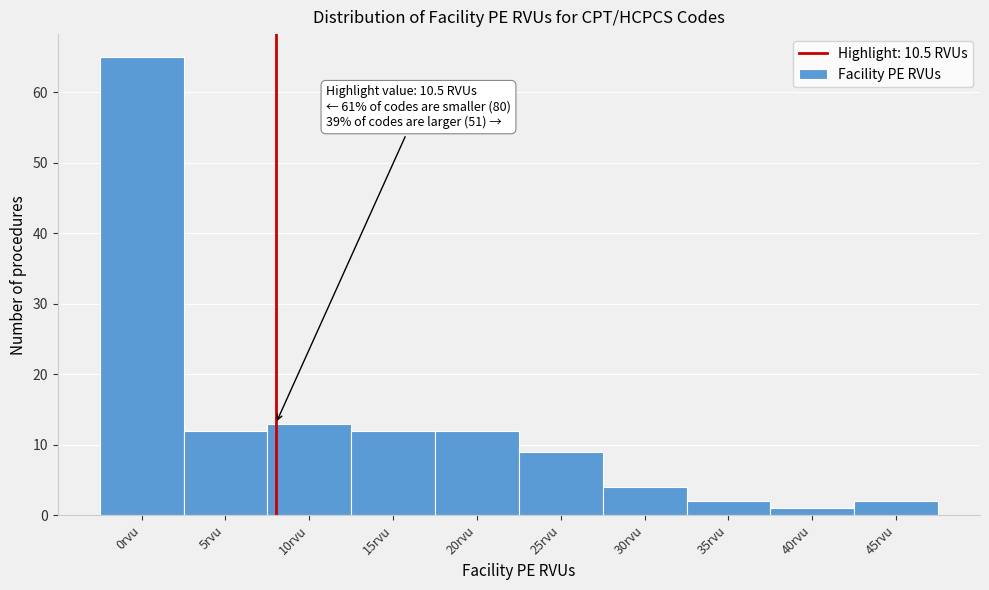

Reading right to left, what are all the values shown in this chart?

45rvu=2	40rvu=1	35rvu=2	30rvu=4	25rvu=9	20rvu=12	15rvu=12	10rvu=13	5rvu=12	0rvu=65